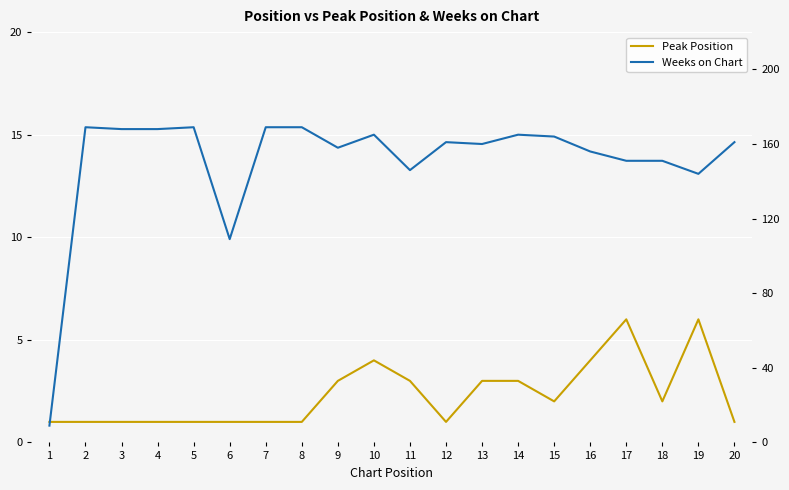

Which series changed the most between 5 and 15?

Weeks on Chart